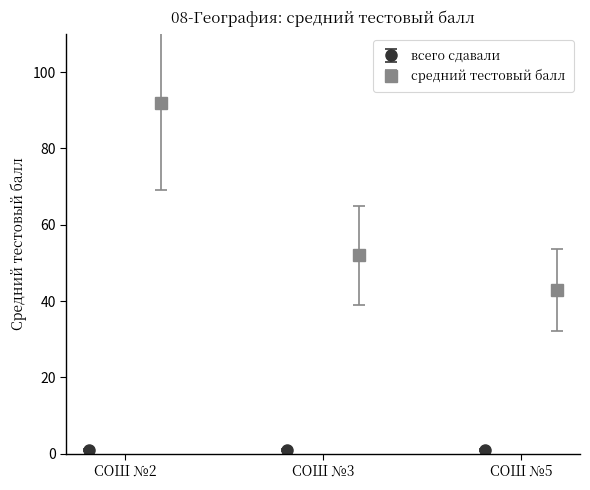

What is the lowest value of the средний тестовый балл series?

43